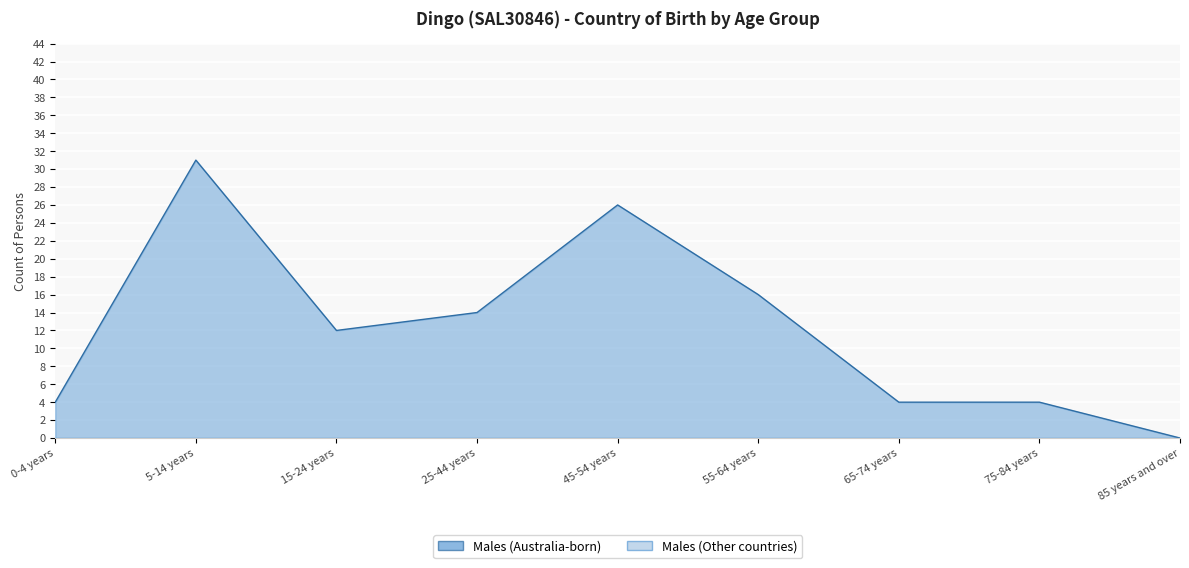

How many positive values are there?

8